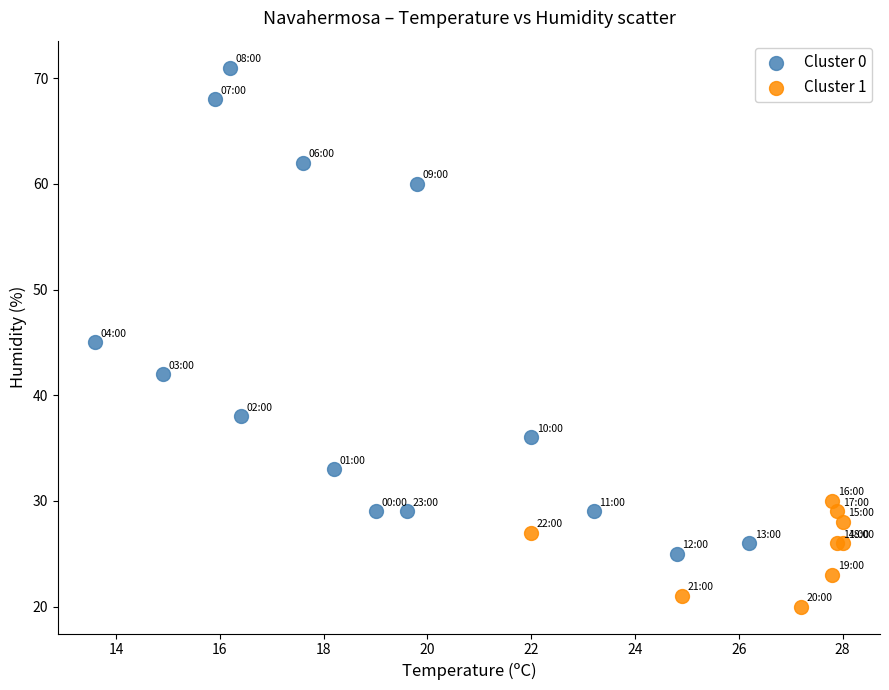

Which series contains the highest Y value?

Cluster 0